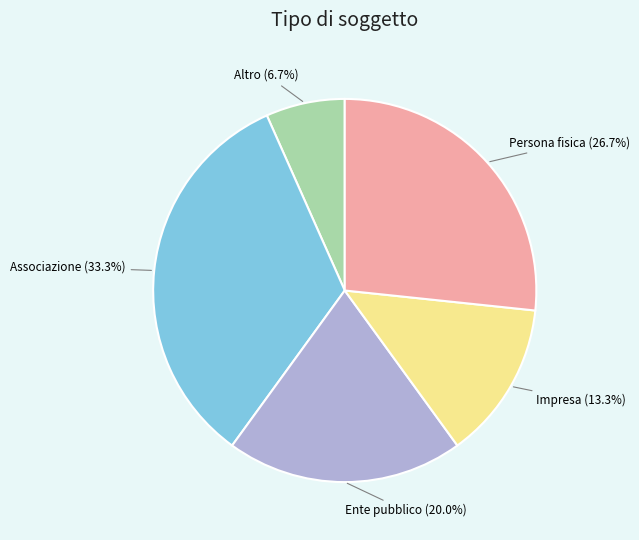

Which has a higher value, Ente pubblico (20.0%) or Persona fisica (26.7%)?

Persona fisica (26.7%)